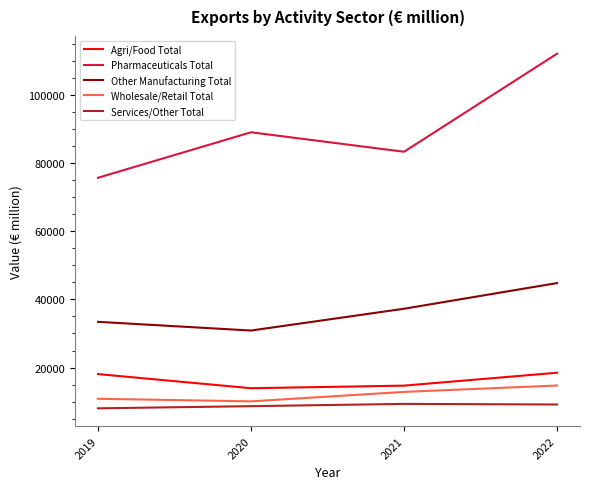

What is the minimum value shown in the chart?

8063.9